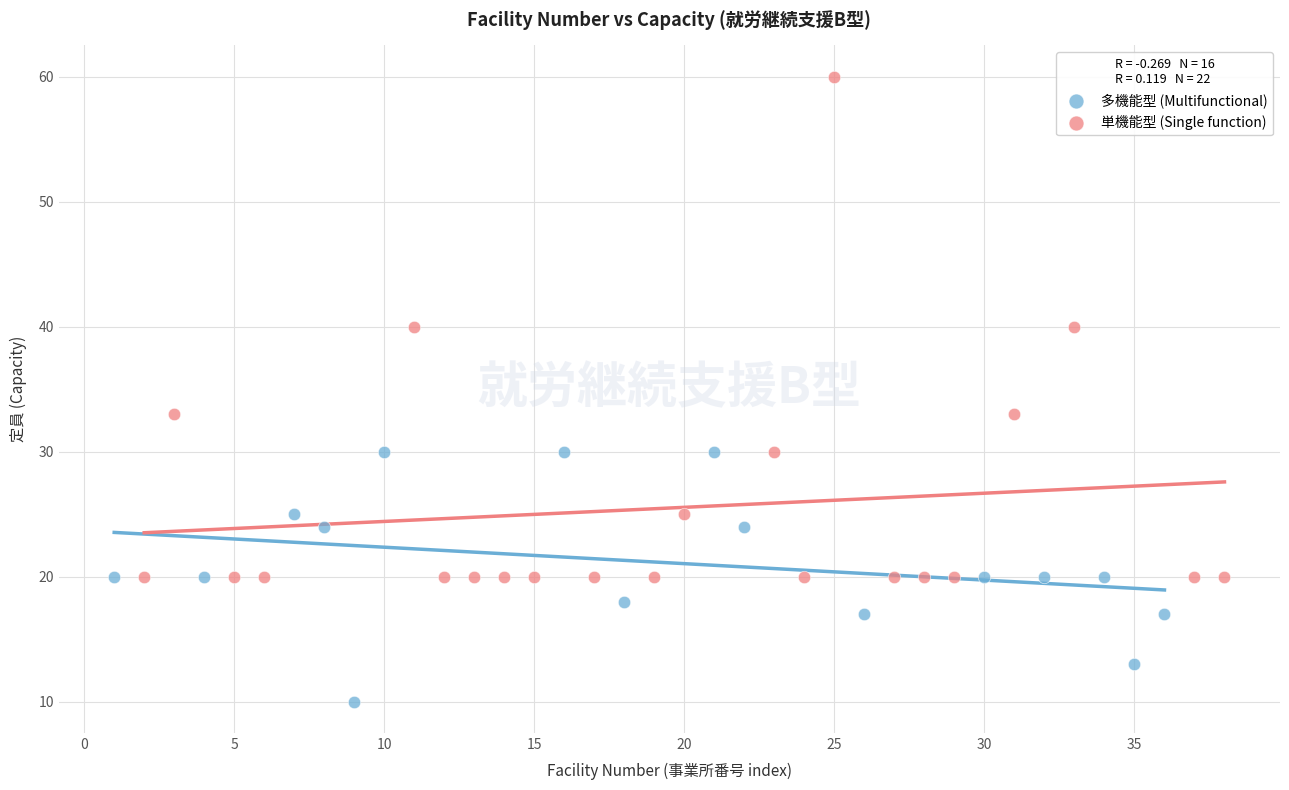

Which series contains the lowest Y value?

多機能型 (Multifunctional)